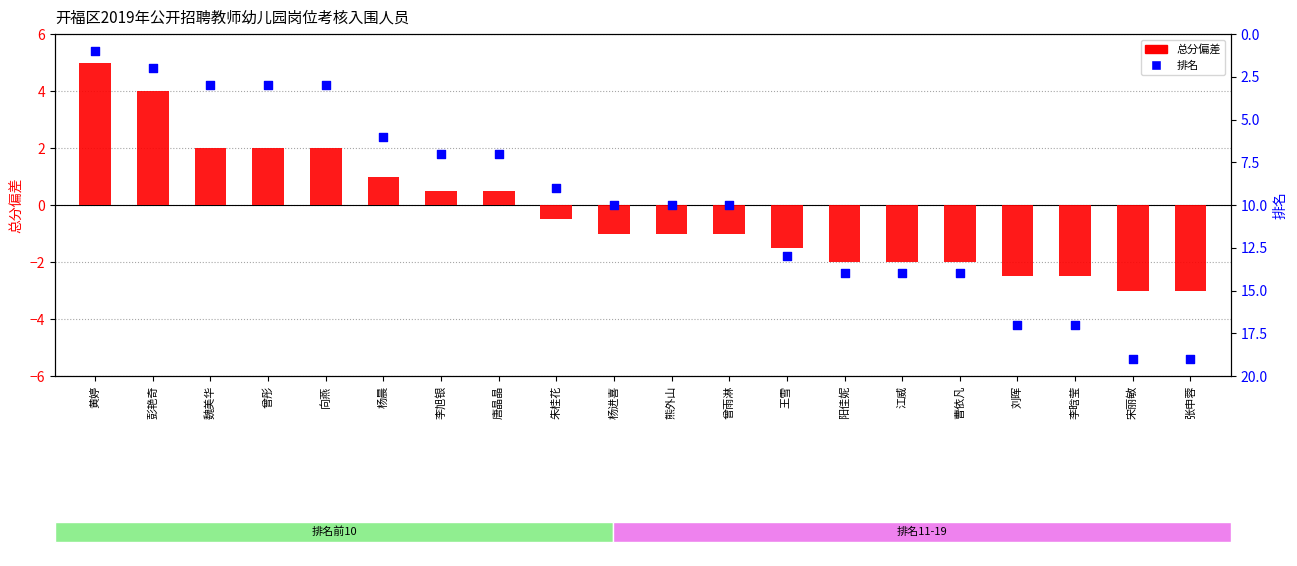

Which series contains the lowest Y value?

总分偏差